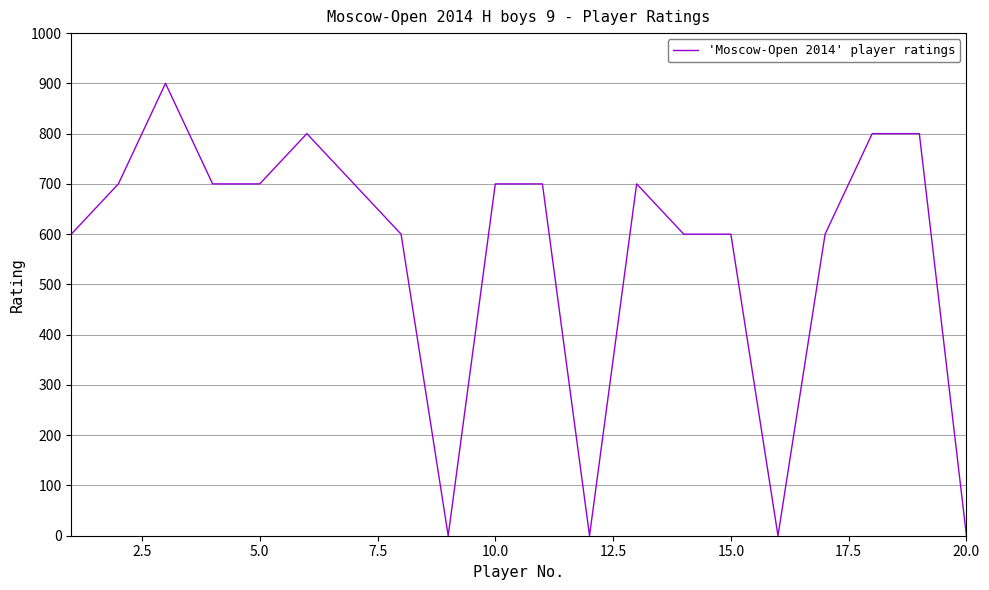

Does the chart display data point markers on the line(s)?

No